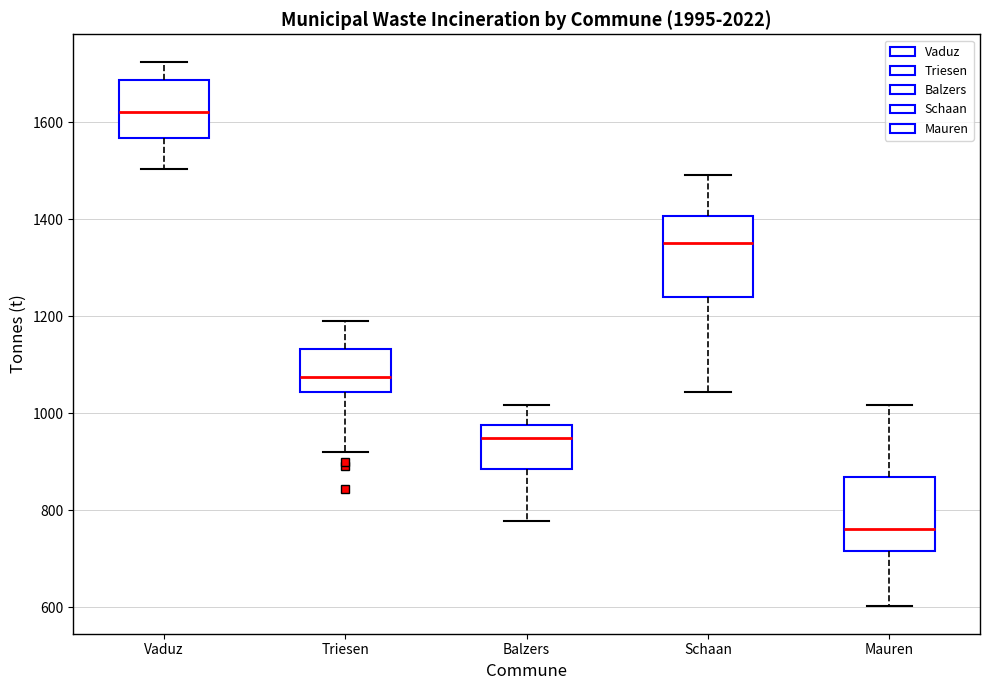

Reading left to right, transcribe this box plot: for each box, give where its median line is, the range the box spans, and where its two whiskers end, as read against the y-axis. The values are not printed on the chart, so give them approximately, as read against the axis.

Vaduz: median 1620, box 1560 to 1680, whiskers 1500 to 1720
Triesen: median 1080, box 1040 to 1140, whiskers 920 to 1200
Balzers: median 940, box 880 to 980, whiskers 780 to 1020
Schaan: median 1360, box 1240 to 1400, whiskers 1040 to 1500
Mauren: median 760, box 720 to 860, whiskers 600 to 1020